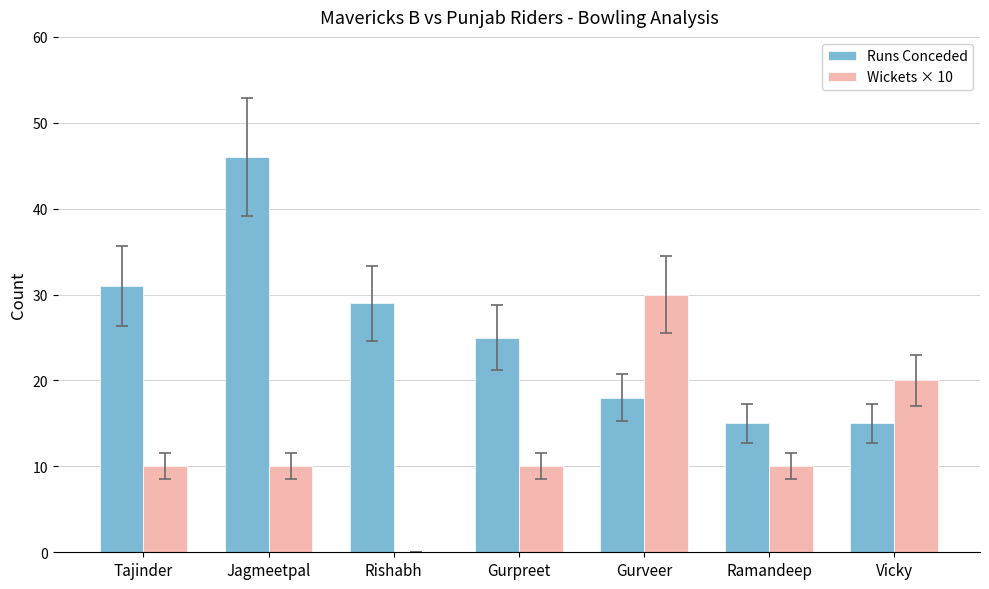

Is it true that Runs Conceded equals 46 at Jagmeetpal?

True